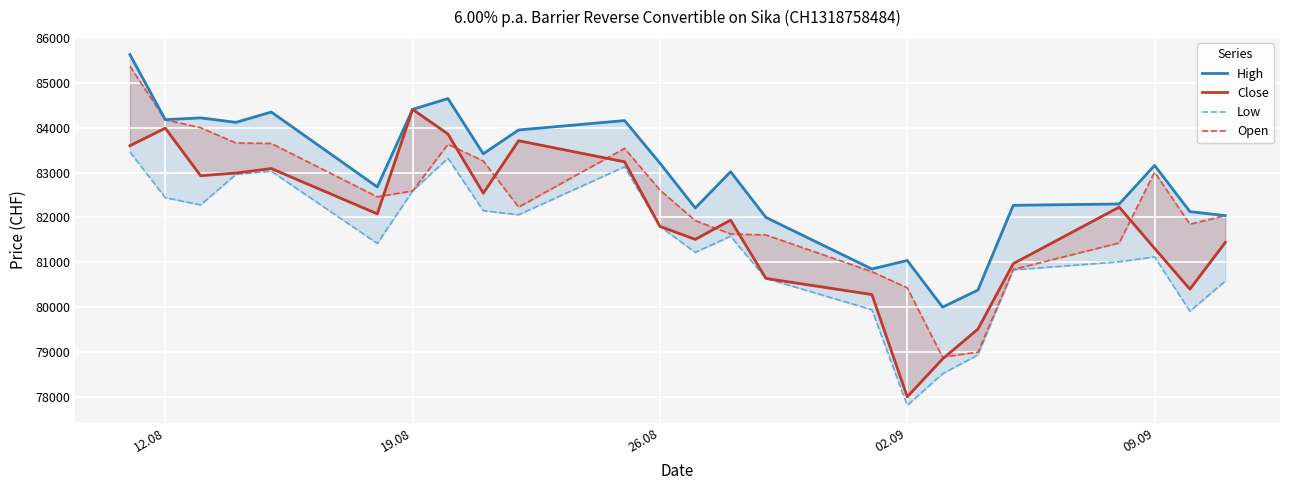

True or false: High has more than 0 interior local peaks.

True